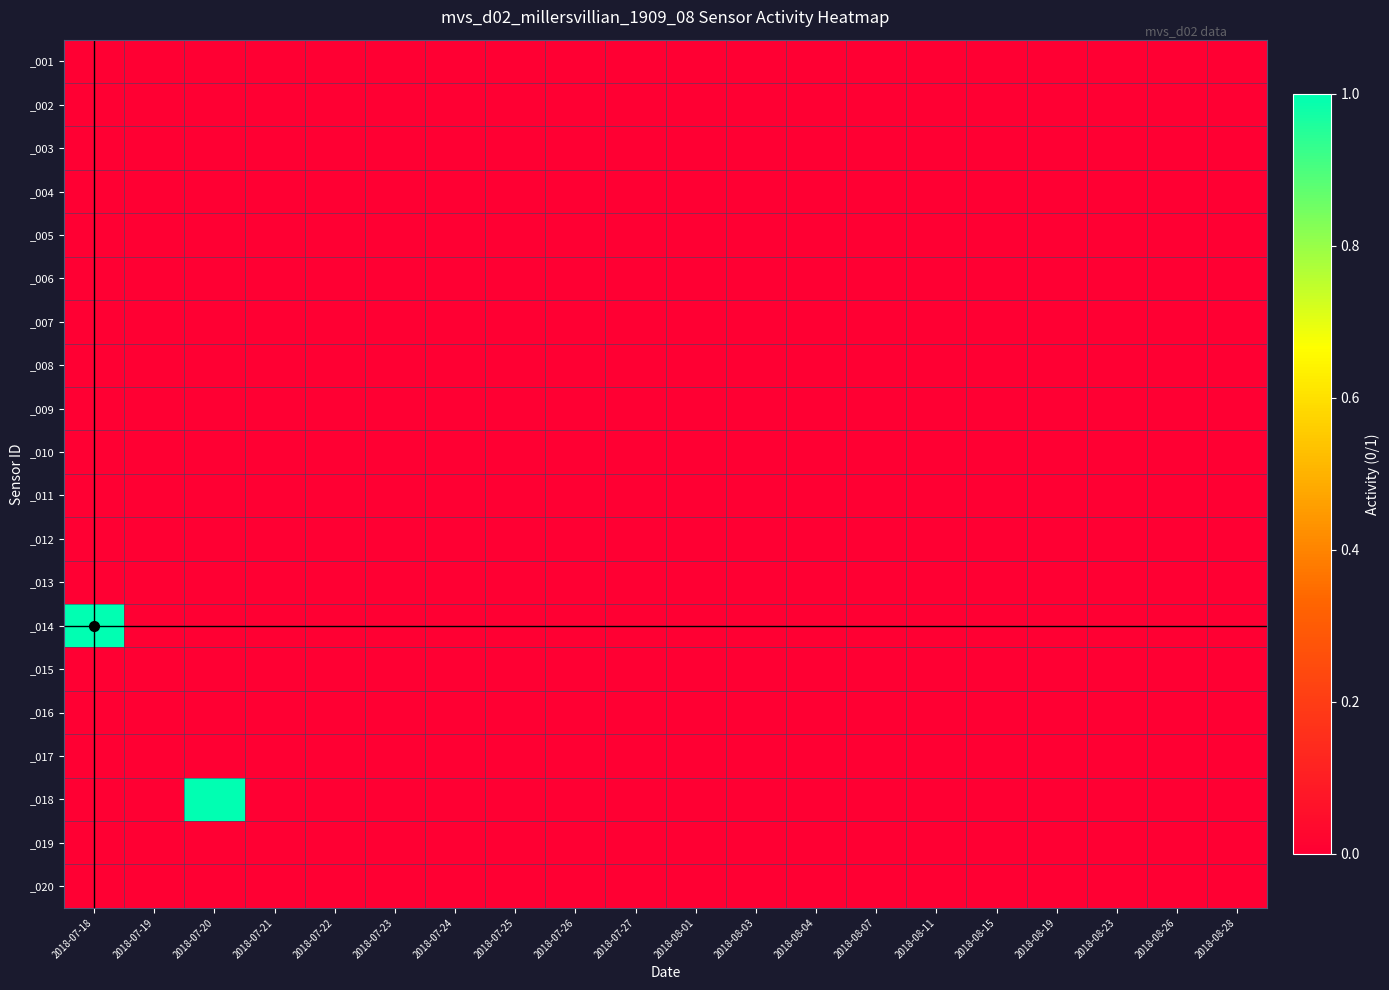

Reading right to left, transcribe all the data shown in this chart.

_001: 2018-08-28=0	2018-08-26=0	2018-08-23=0	2018-08-19=0	2018-08-15=0	2018-08-11=0	2018-08-07=0	2018-08-04=0	2018-08-03=0	2018-08-01=0	2018-07-27=0	2018-07-26=0	2018-07-25=0	2018-07-24=0	2018-07-23=0	2018-07-22=0	2018-07-21=0	2018-07-20=0	2018-07-19=0	2018-07-18=0
_002: 2018-08-28=0	2018-08-26=0	2018-08-23=0	2018-08-19=0	2018-08-15=0	2018-08-11=0	2018-08-07=0	2018-08-04=0	2018-08-03=0	2018-08-01=0	2018-07-27=0	2018-07-26=0	2018-07-25=0	2018-07-24=0	2018-07-23=0	2018-07-22=0	2018-07-21=0	2018-07-20=0	2018-07-19=0	2018-07-18=0
_003: 2018-08-28=0	2018-08-26=0	2018-08-23=0	2018-08-19=0	2018-08-15=0	2018-08-11=0	2018-08-07=0	2018-08-04=0	2018-08-03=0	2018-08-01=0	2018-07-27=0	2018-07-26=0	2018-07-25=0	2018-07-24=0	2018-07-23=0	2018-07-22=0	2018-07-21=0	2018-07-20=0	2018-07-19=0	2018-07-18=0
_004: 2018-08-28=0	2018-08-26=0	2018-08-23=0	2018-08-19=0	2018-08-15=0	2018-08-11=0	2018-08-07=0	2018-08-04=0	2018-08-03=0	2018-08-01=0	2018-07-27=0	2018-07-26=0	2018-07-25=0	2018-07-24=0	2018-07-23=0	2018-07-22=0	2018-07-21=0	2018-07-20=0	2018-07-19=0	2018-07-18=0
_005: 2018-08-28=0	2018-08-26=0	2018-08-23=0	2018-08-19=0	2018-08-15=0	2018-08-11=0	2018-08-07=0	2018-08-04=0	2018-08-03=0	2018-08-01=0	2018-07-27=0	2018-07-26=0	2018-07-25=0	2018-07-24=0	2018-07-23=0	2018-07-22=0	2018-07-21=0	2018-07-20=0	2018-07-19=0	2018-07-18=0
_006: 2018-08-28=0	2018-08-26=0	2018-08-23=0	2018-08-19=0	2018-08-15=0	2018-08-11=0	2018-08-07=0	2018-08-04=0	2018-08-03=0	2018-08-01=0	2018-07-27=0	2018-07-26=0	2018-07-25=0	2018-07-24=0	2018-07-23=0	2018-07-22=0	2018-07-21=0	2018-07-20=0	2018-07-19=0	2018-07-18=0
_007: 2018-08-28=0	2018-08-26=0	2018-08-23=0	2018-08-19=0	2018-08-15=0	2018-08-11=0	2018-08-07=0	2018-08-04=0	2018-08-03=0	2018-08-01=0	2018-07-27=0	2018-07-26=0	2018-07-25=0	2018-07-24=0	2018-07-23=0	2018-07-22=0	2018-07-21=0	2018-07-20=0	2018-07-19=0	2018-07-18=0
_008: 2018-08-28=0	2018-08-26=0	2018-08-23=0	2018-08-19=0	2018-08-15=0	2018-08-11=0	2018-08-07=0	2018-08-04=0	2018-08-03=0	2018-08-01=0	2018-07-27=0	2018-07-26=0	2018-07-25=0	2018-07-24=0	2018-07-23=0	2018-07-22=0	2018-07-21=0	2018-07-20=0	2018-07-19=0	2018-07-18=0
_009: 2018-08-28=0	2018-08-26=0	2018-08-23=0	2018-08-19=0	2018-08-15=0	2018-08-11=0	2018-08-07=0	2018-08-04=0	2018-08-03=0	2018-08-01=0	2018-07-27=0	2018-07-26=0	2018-07-25=0	2018-07-24=0	2018-07-23=0	2018-07-22=0	2018-07-21=0	2018-07-20=0	2018-07-19=0	2018-07-18=0
_010: 2018-08-28=0	2018-08-26=0	2018-08-23=0	2018-08-19=0	2018-08-15=0	2018-08-11=0	2018-08-07=0	2018-08-04=0	2018-08-03=0	2018-08-01=0	2018-07-27=0	2018-07-26=0	2018-07-25=0	2018-07-24=0	2018-07-23=0	2018-07-22=0	2018-07-21=0	2018-07-20=0	2018-07-19=0	2018-07-18=0
_011: 2018-08-28=0	2018-08-26=0	2018-08-23=0	2018-08-19=0	2018-08-15=0	2018-08-11=0	2018-08-07=0	2018-08-04=0	2018-08-03=0	2018-08-01=0	2018-07-27=0	2018-07-26=0	2018-07-25=0	2018-07-24=0	2018-07-23=0	2018-07-22=0	2018-07-21=0	2018-07-20=0	2018-07-19=0	2018-07-18=0
_012: 2018-08-28=0	2018-08-26=0	2018-08-23=0	2018-08-19=0	2018-08-15=0	2018-08-11=0	2018-08-07=0	2018-08-04=0	2018-08-03=0	2018-08-01=0	2018-07-27=0	2018-07-26=0	2018-07-25=0	2018-07-24=0	2018-07-23=0	2018-07-22=0	2018-07-21=0	2018-07-20=0	2018-07-19=0	2018-07-18=0
_013: 2018-08-28=0	2018-08-26=0	2018-08-23=0	2018-08-19=0	2018-08-15=0	2018-08-11=0	2018-08-07=0	2018-08-04=0	2018-08-03=0	2018-08-01=0	2018-07-27=0	2018-07-26=0	2018-07-25=0	2018-07-24=0	2018-07-23=0	2018-07-22=0	2018-07-21=0	2018-07-20=0	2018-07-19=0	2018-07-18=0
_014: 2018-08-28=0	2018-08-26=0	2018-08-23=0	2018-08-19=0	2018-08-15=0	2018-08-11=0	2018-08-07=0	2018-08-04=0	2018-08-03=0	2018-08-01=0	2018-07-27=0	2018-07-26=0	2018-07-25=0	2018-07-24=0	2018-07-23=0	2018-07-22=0	2018-07-21=0	2018-07-20=0	2018-07-19=0	2018-07-18=1
_015: 2018-08-28=0	2018-08-26=0	2018-08-23=0	2018-08-19=0	2018-08-15=0	2018-08-11=0	2018-08-07=0	2018-08-04=0	2018-08-03=0	2018-08-01=0	2018-07-27=0	2018-07-26=0	2018-07-25=0	2018-07-24=0	2018-07-23=0	2018-07-22=0	2018-07-21=0	2018-07-20=0	2018-07-19=0	2018-07-18=0
_016: 2018-08-28=0	2018-08-26=0	2018-08-23=0	2018-08-19=0	2018-08-15=0	2018-08-11=0	2018-08-07=0	2018-08-04=0	2018-08-03=0	2018-08-01=0	2018-07-27=0	2018-07-26=0	2018-07-25=0	2018-07-24=0	2018-07-23=0	2018-07-22=0	2018-07-21=0	2018-07-20=0	2018-07-19=0	2018-07-18=0
_017: 2018-08-28=0	2018-08-26=0	2018-08-23=0	2018-08-19=0	2018-08-15=0	2018-08-11=0	2018-08-07=0	2018-08-04=0	2018-08-03=0	2018-08-01=0	2018-07-27=0	2018-07-26=0	2018-07-25=0	2018-07-24=0	2018-07-23=0	2018-07-22=0	2018-07-21=0	2018-07-20=0	2018-07-19=0	2018-07-18=0
_018: 2018-08-28=0	2018-08-26=0	2018-08-23=0	2018-08-19=0	2018-08-15=0	2018-08-11=0	2018-08-07=0	2018-08-04=0	2018-08-03=0	2018-08-01=0	2018-07-27=0	2018-07-26=0	2018-07-25=0	2018-07-24=0	2018-07-23=0	2018-07-22=0	2018-07-21=0	2018-07-20=1	2018-07-19=0	2018-07-18=0
_019: 2018-08-28=0	2018-08-26=0	2018-08-23=0	2018-08-19=0	2018-08-15=0	2018-08-11=0	2018-08-07=0	2018-08-04=0	2018-08-03=0	2018-08-01=0	2018-07-27=0	2018-07-26=0	2018-07-25=0	2018-07-24=0	2018-07-23=0	2018-07-22=0	2018-07-21=0	2018-07-20=0	2018-07-19=0	2018-07-18=0
_020: 2018-08-28=0	2018-08-26=0	2018-08-23=0	2018-08-19=0	2018-08-15=0	2018-08-11=0	2018-08-07=0	2018-08-04=0	2018-08-03=0	2018-08-01=0	2018-07-27=0	2018-07-26=0	2018-07-25=0	2018-07-24=0	2018-07-23=0	2018-07-22=0	2018-07-21=0	2018-07-20=0	2018-07-19=0	2018-07-18=0